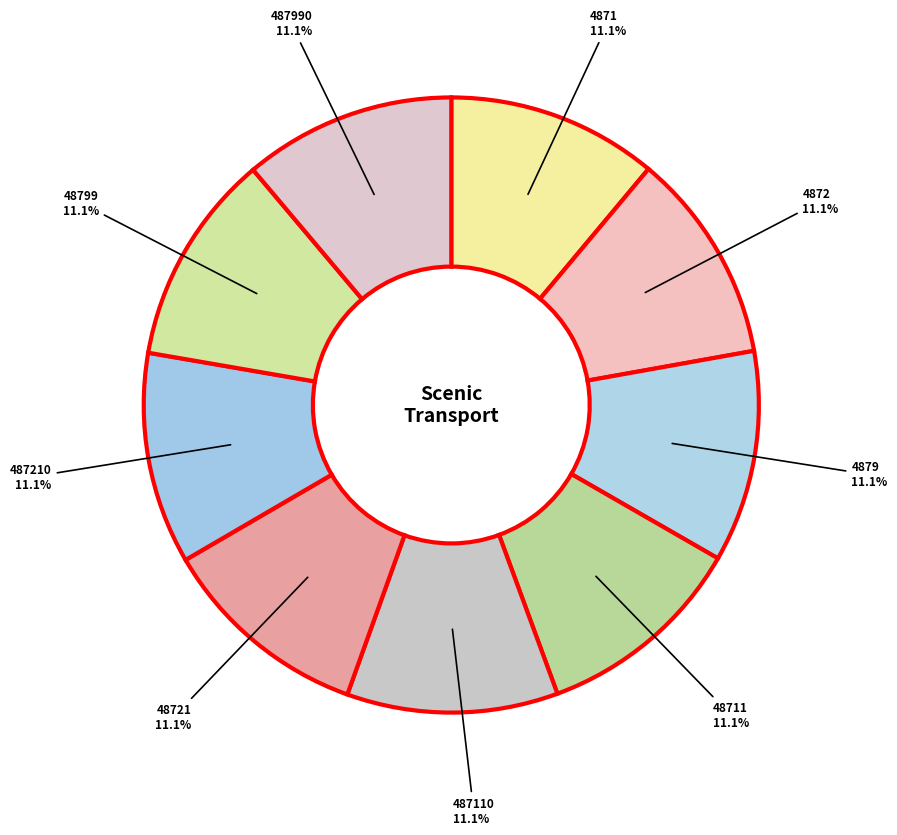

Count the number of slices in the pie.

9